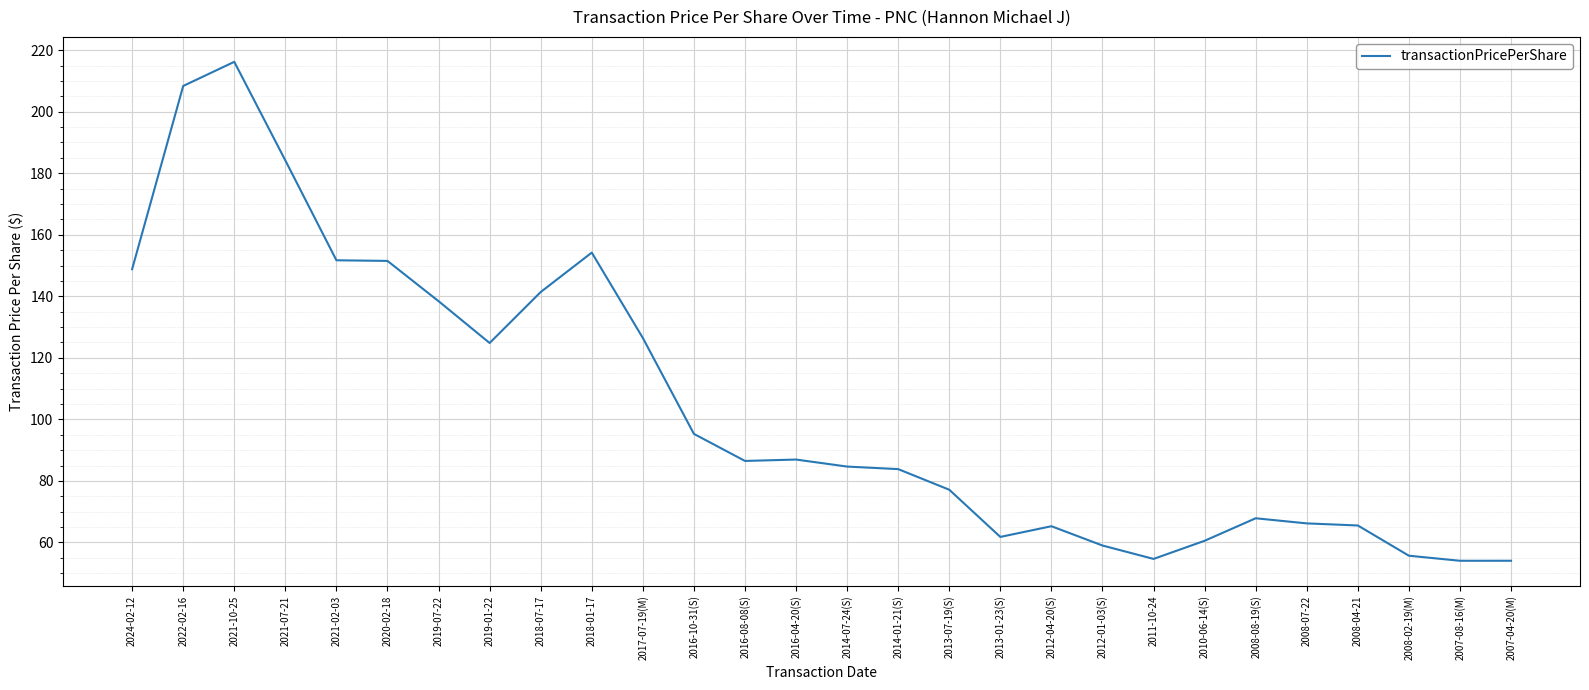

What position from the left is 2021-02-03?

5